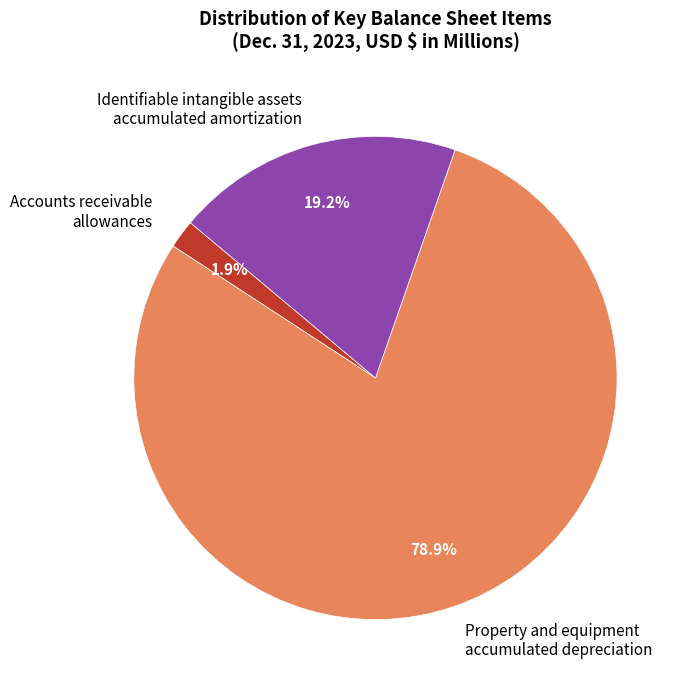

Which slice is the largest?

Property and equipment accumulated depreciation